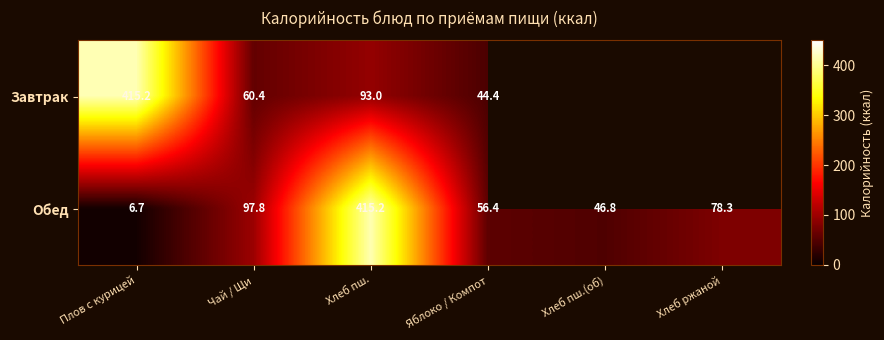

Is the value of Завтрак at Яблоко / Компот greater than the value of Обед at Плов с курицей?

Yes